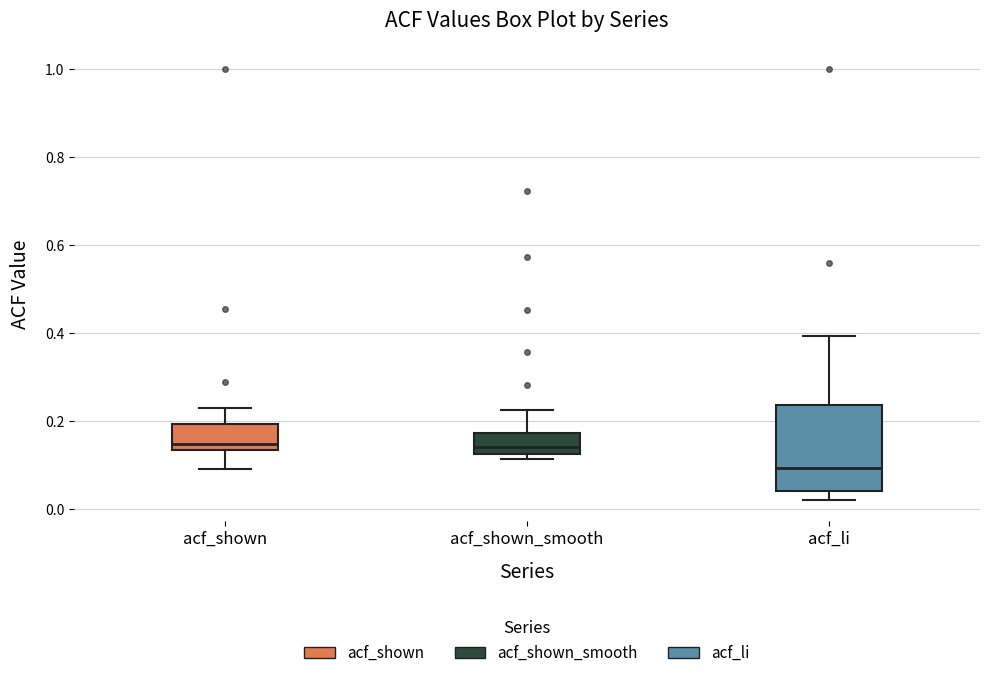

Reading left to right, read every box against the y-axis: the position of its median line, the range the box covers, and the ends of its whiskers. The values are not printed on the chart, so give them approximately, as read against the axis.

acf_shown: median 0.14 (just above the box's lower edge), box 0.14 to 0.20, whiskers 0.10 to 0.22
acf_shown_smooth: median 0.14, box 0.12 to 0.18, whiskers 0.12 (just below the box's lower edge) to 0.22
acf_li: median 0.10, box 0.04 to 0.24, whiskers 0.02 to 0.40